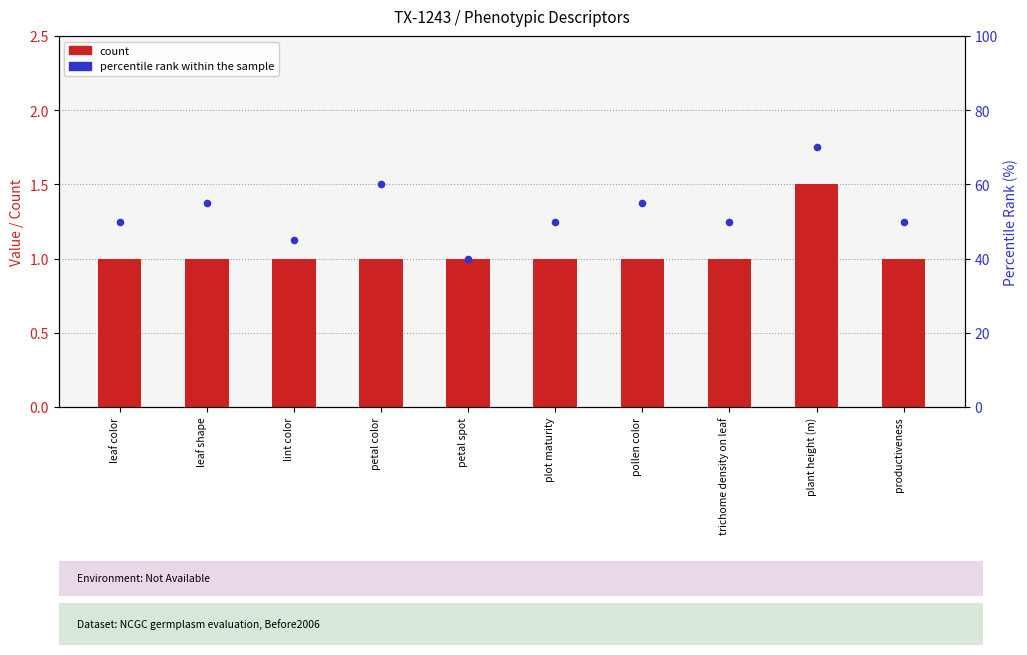

What are all the series names shown in the legend?

count, percentile rank within the sample